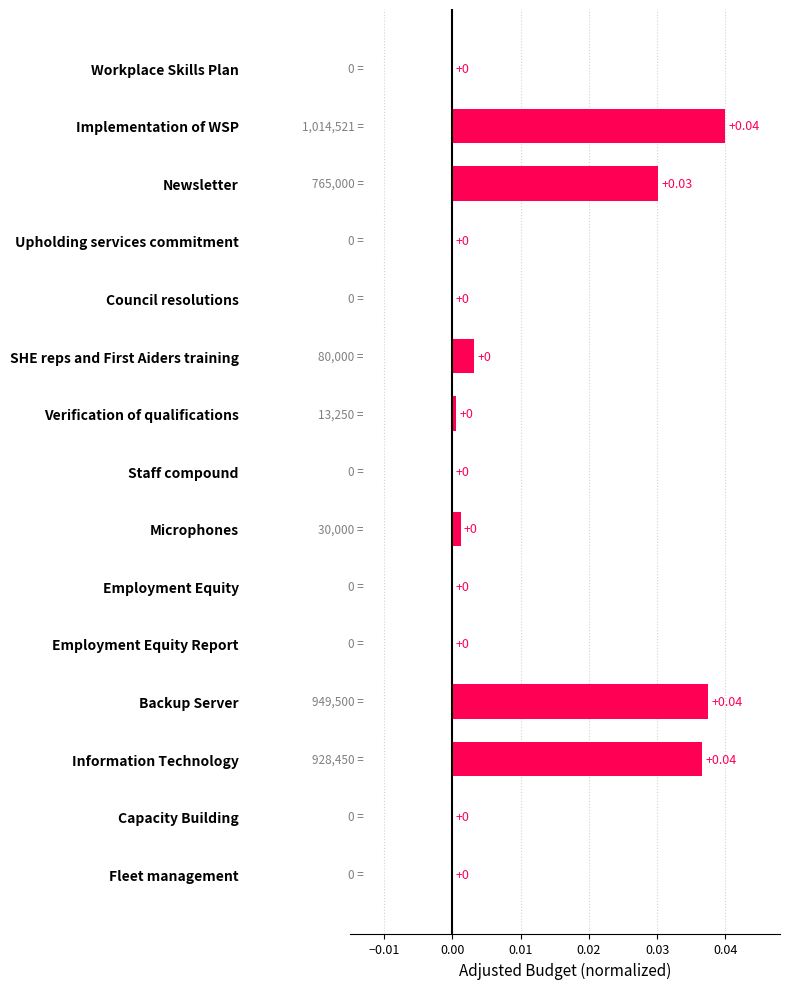

Which has a higher value, Council resolutions or Information Technology?

Information Technology